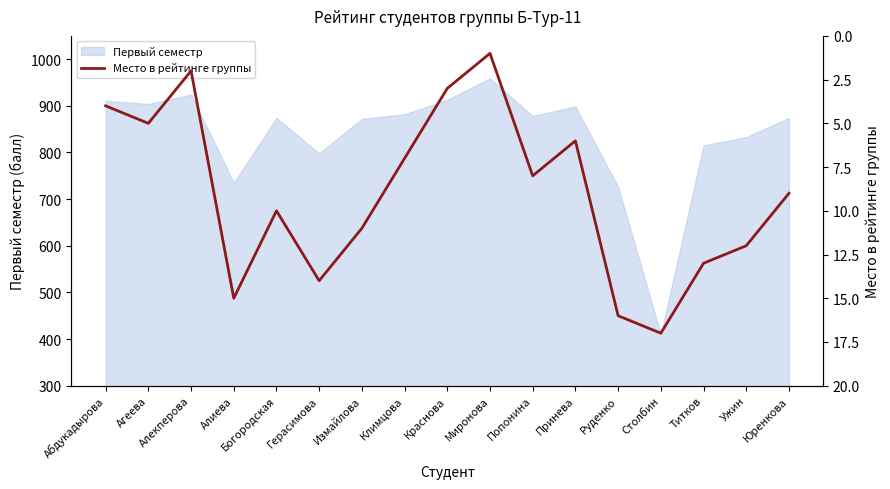

Reading right to left, what are all the values shown in this chart?

Юренкова=9	Ужин=12	Титков=13	Столбин=17	Руденко=16	Принева=6	Попонина=8	Миронова=1	Краснова=3	Климцова=7	Измайлова=11	Герасимова=14	Богородская=10	Алиева=15	Алекперова=2	Агеева=5	Абдукадырова=4